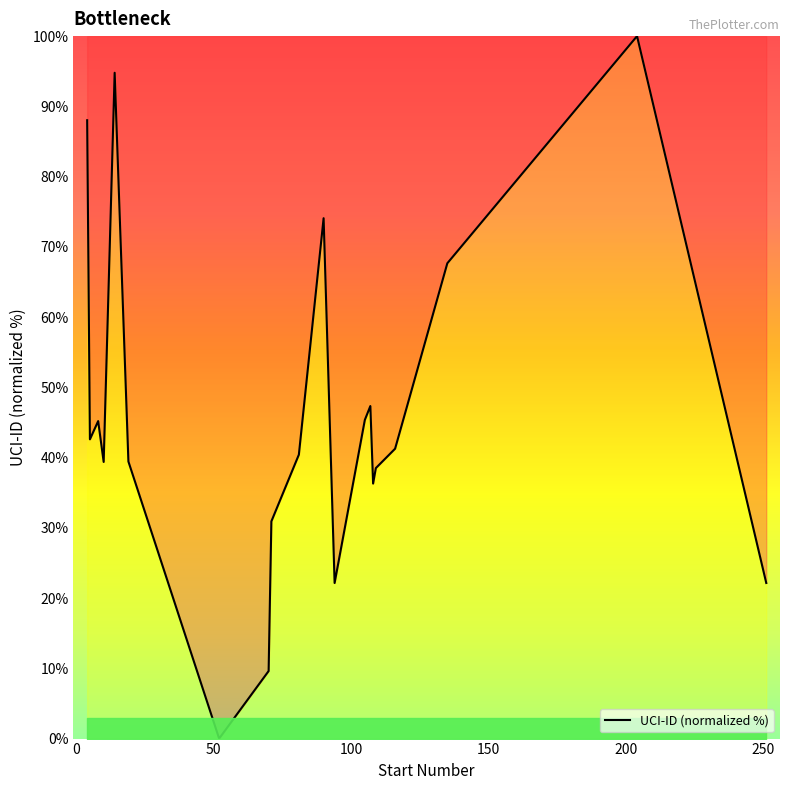

What is the maximum value shown in the chart?

100.0